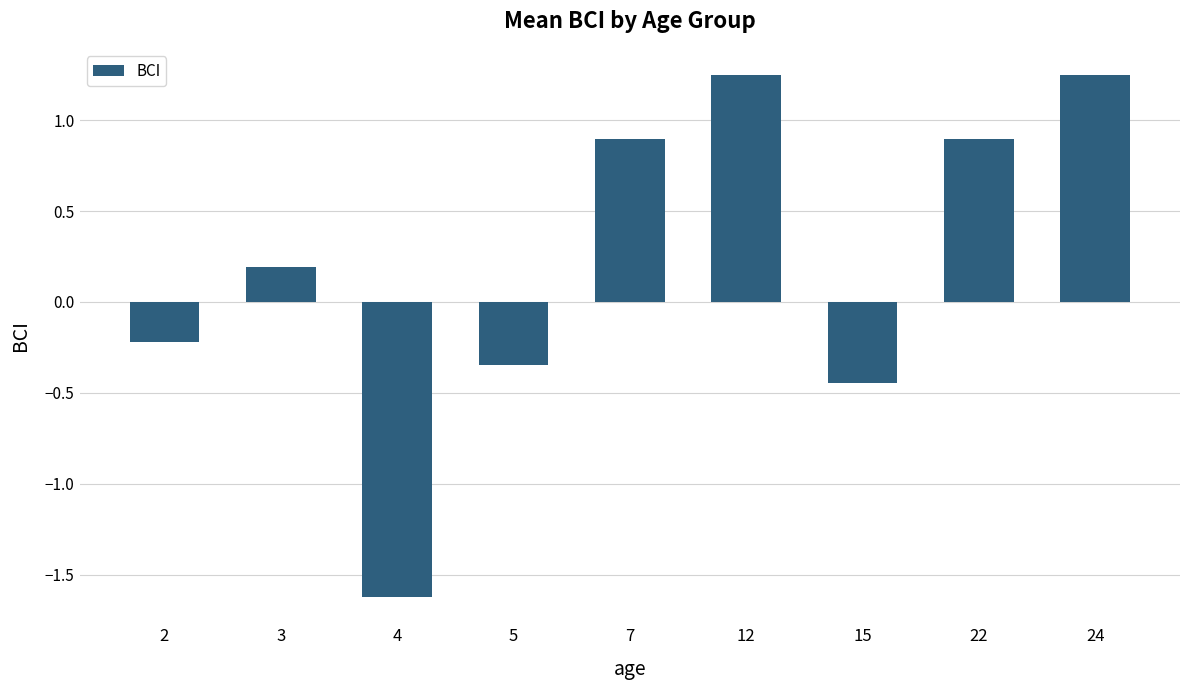

Is it true that the value at 12 is 0.5?

False